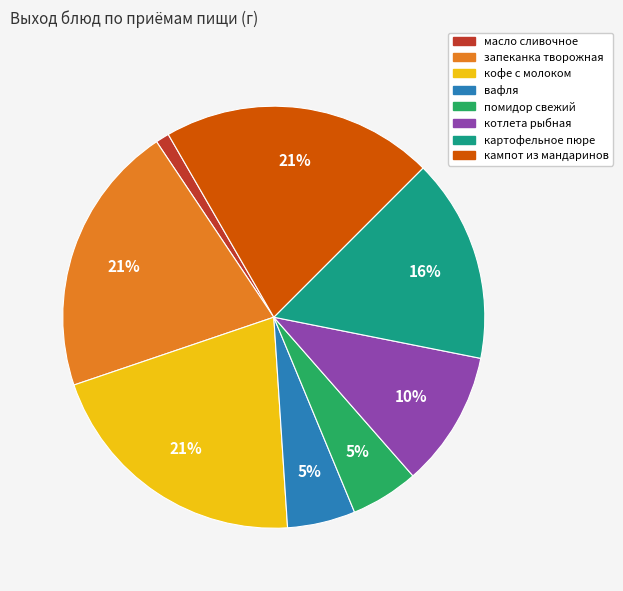

To the nearest percent, what portion does котлета рыбная represent?

10%